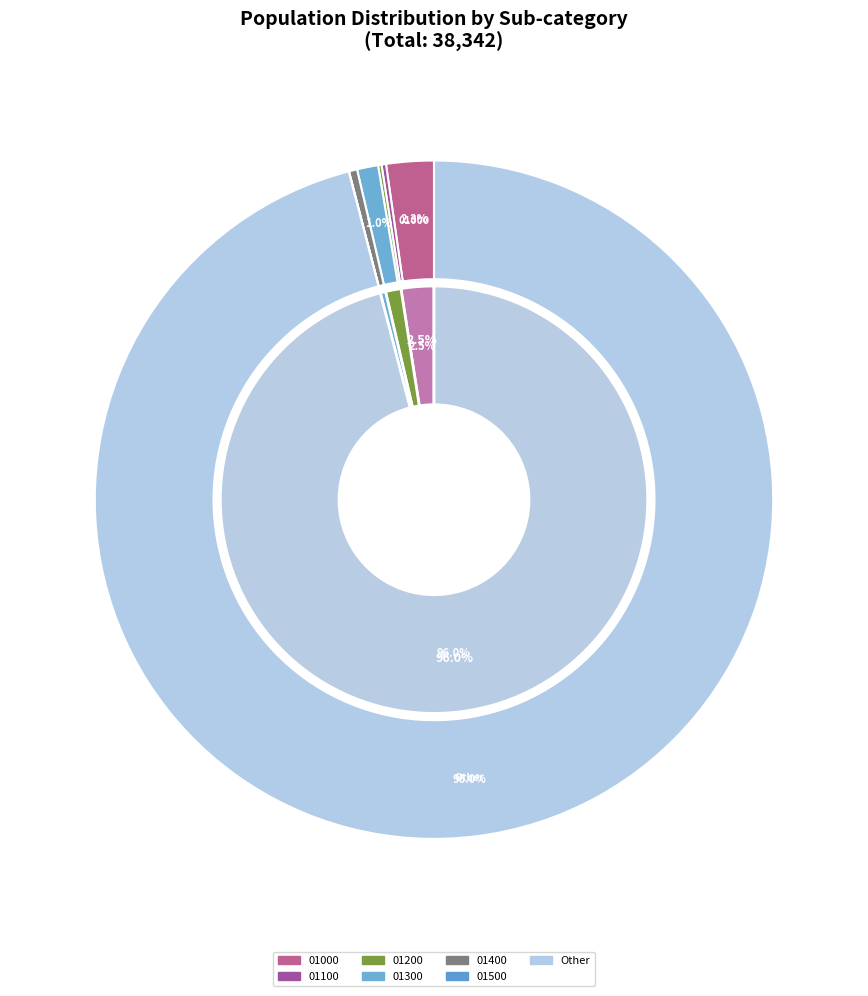

Which slice is the largest?

Other